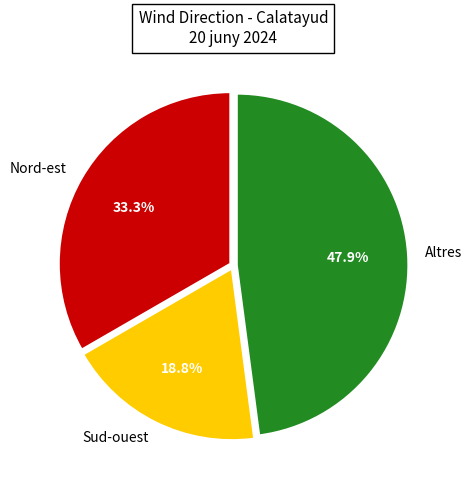

Which slice is the largest?

Altres